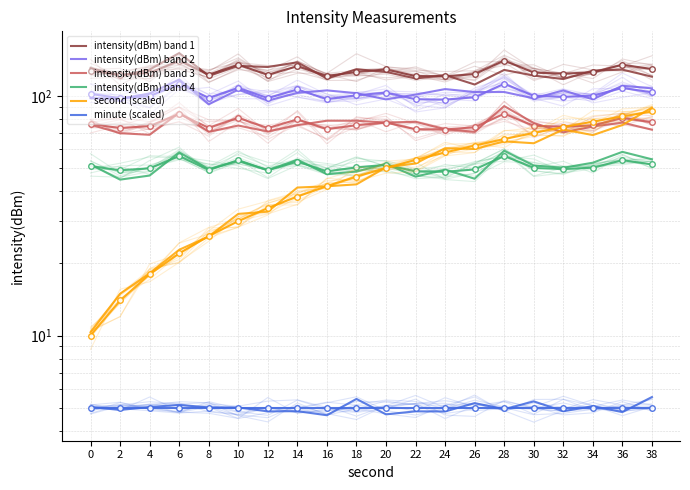

True or false: intensity(dBm) band 2 and intensity(dBm) band 4 intersect in this chart.

False